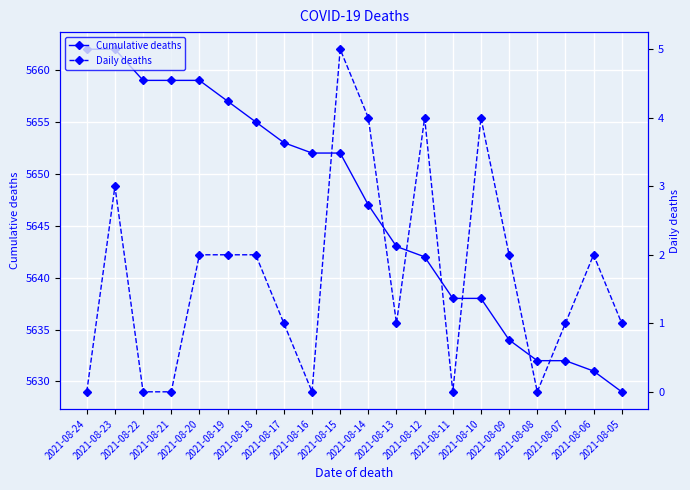

True or false: Daily deaths and Cumulative deaths cross at least once.

False